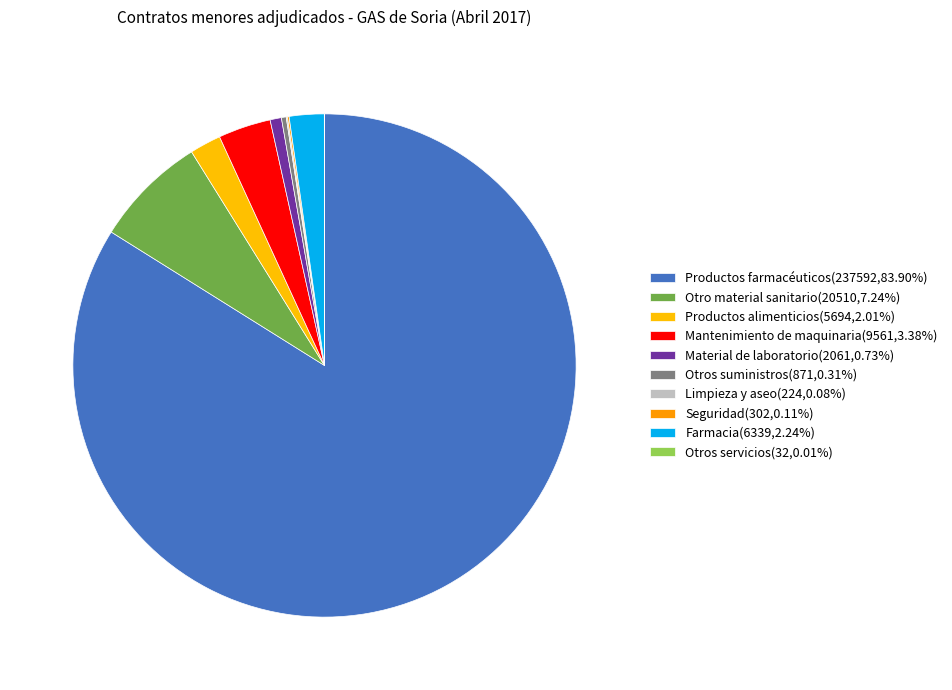

To the nearest percent, what is the difference between the Farmacia and Otro material sanitario slice percentages?

5%